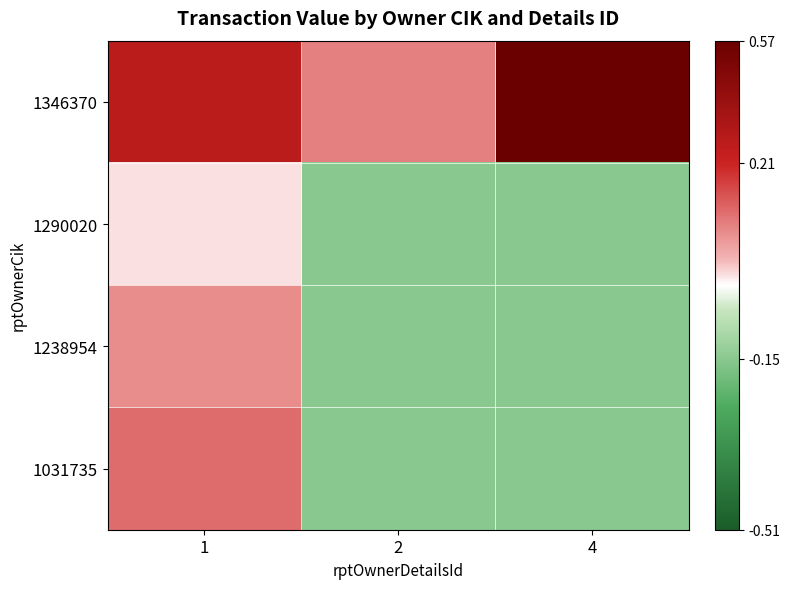

Reading left to right, list all the values displayed in this chart.

1346370: 1=0.6	2=0.2	4=1.0
1290020: 1=0.0	2=-0.3	4=-0.3
1238954: 1=0.2	2=-0.3	4=-0.3
1031735: 1=0.3	2=-0.3	4=-0.3